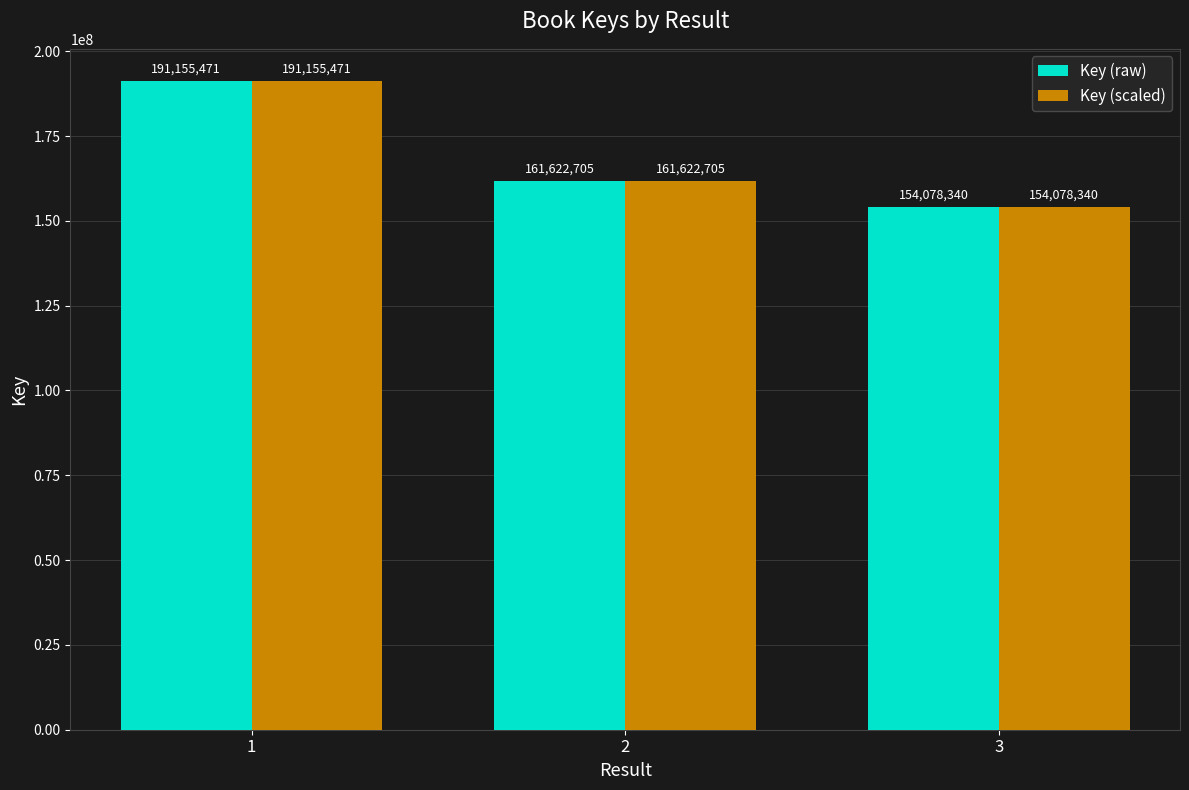

What is the difference between the Key (scaled) values at 2 and 1?

29532766